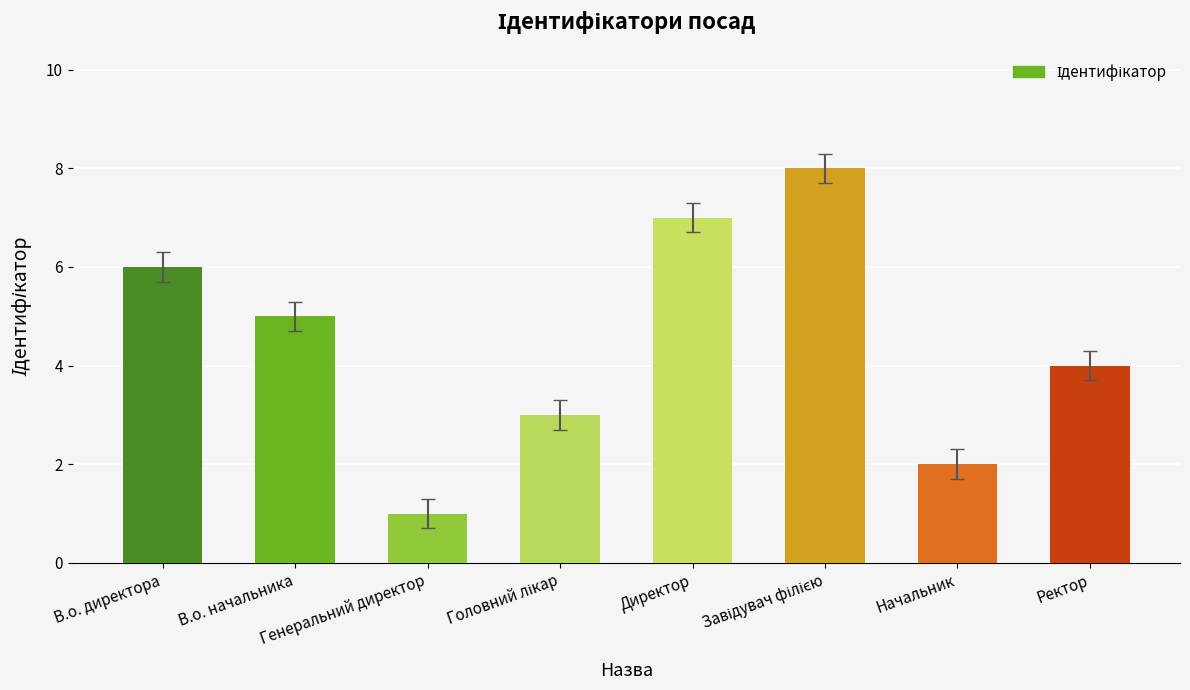

Count the values in the range 3 to 7.

5